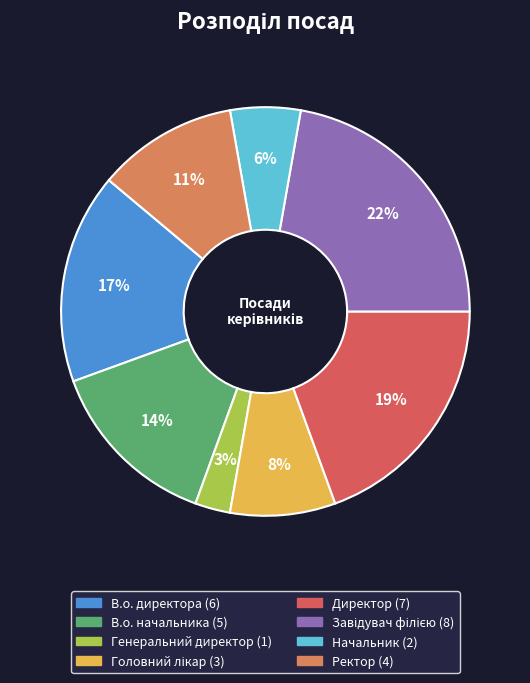

To the nearest percent, what is the average slice percentage?

12%